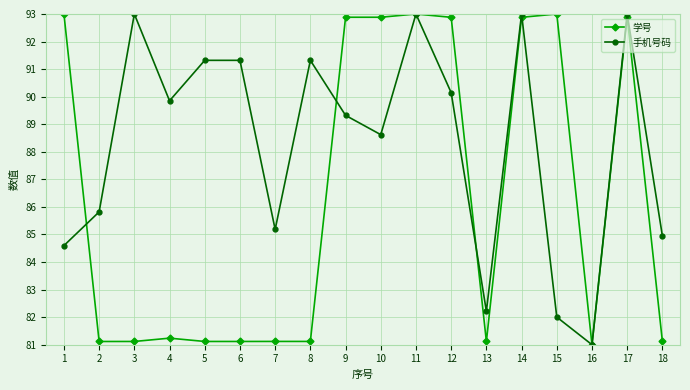

Rank the series at 10 from highest to lowest value.

学号, 手机号码